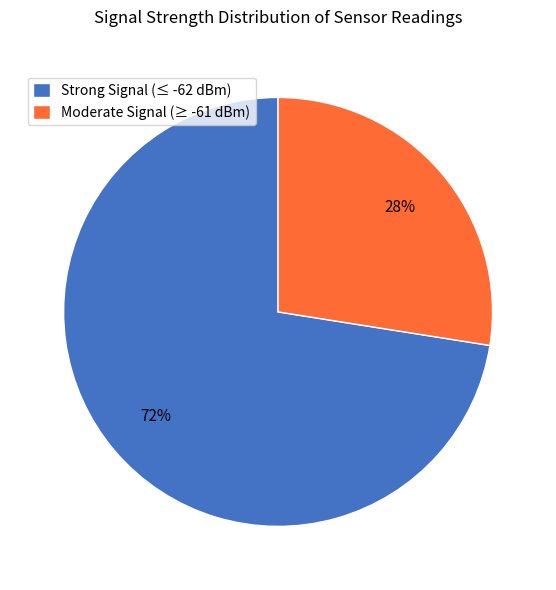

What is the largest slice in the pie chart?

Strong Signal (≤ -62 dBm)